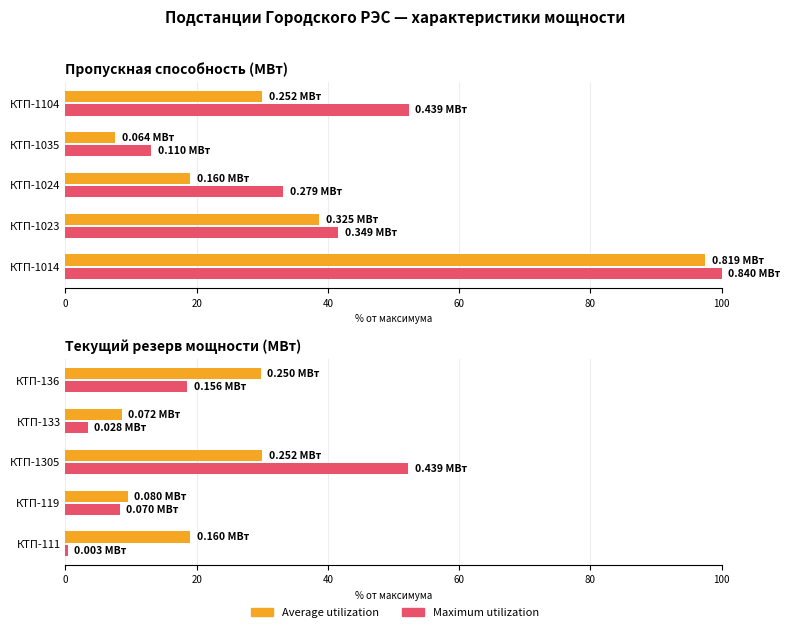

Which series has the largest total across all categories?

Average utilization